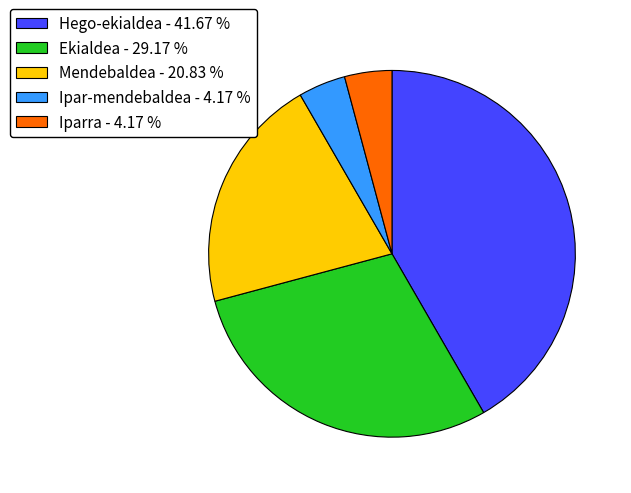

What is the largest slice in the pie chart?

Hego-ekialdea - 41.67 %